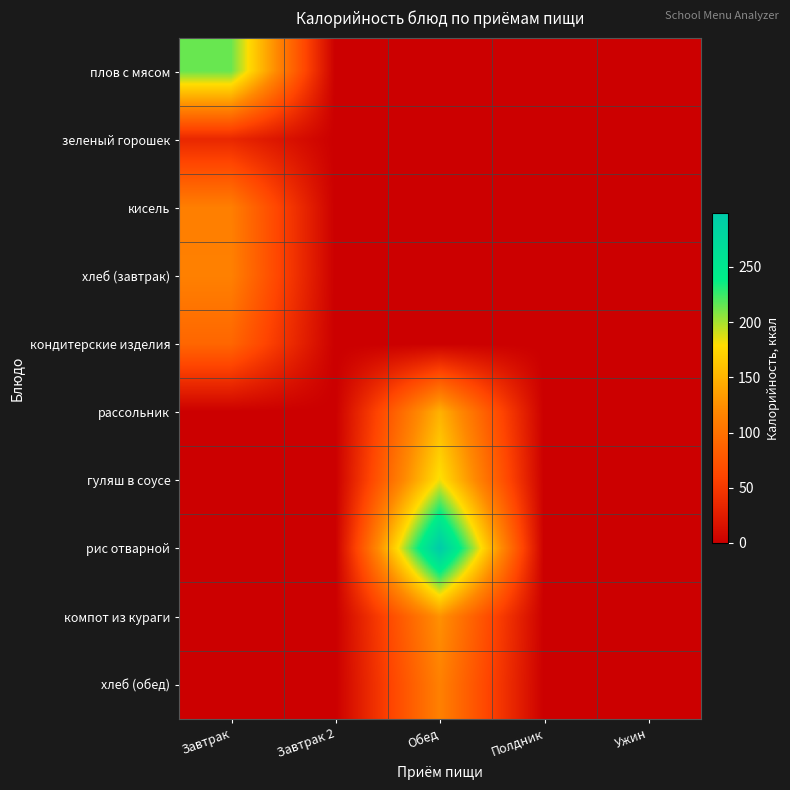

Count the number of data series in this chart.

10